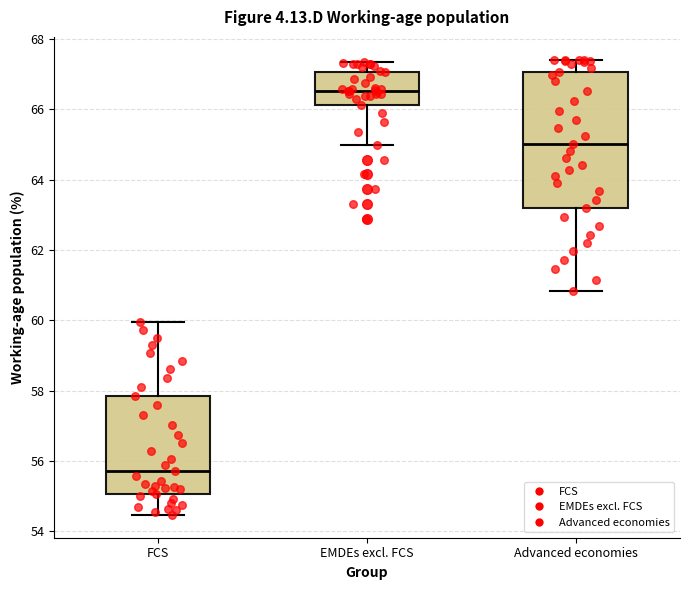

Reading left to right, read every box against the y-axis: the position of its median line, the range the box covers, and the ends of its whiskers. The values are not printed on the chart, so give them approximately, as read against the axis.

FCS: median 55.8, box 55.0 to 57.8, whiskers 54.4 to 60.0
EMDEs excl. FCS: median 66.6, box 66.2 to 67.0, whiskers 65.0 to 67.4
Advanced economies: median 65.0, box 63.2 to 67.0, whiskers 60.8 to 67.4